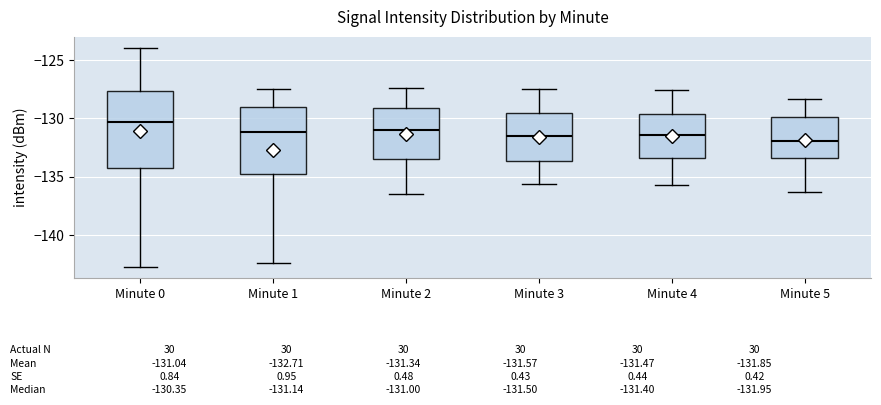

Which box's median line is the highest?

Minute 0